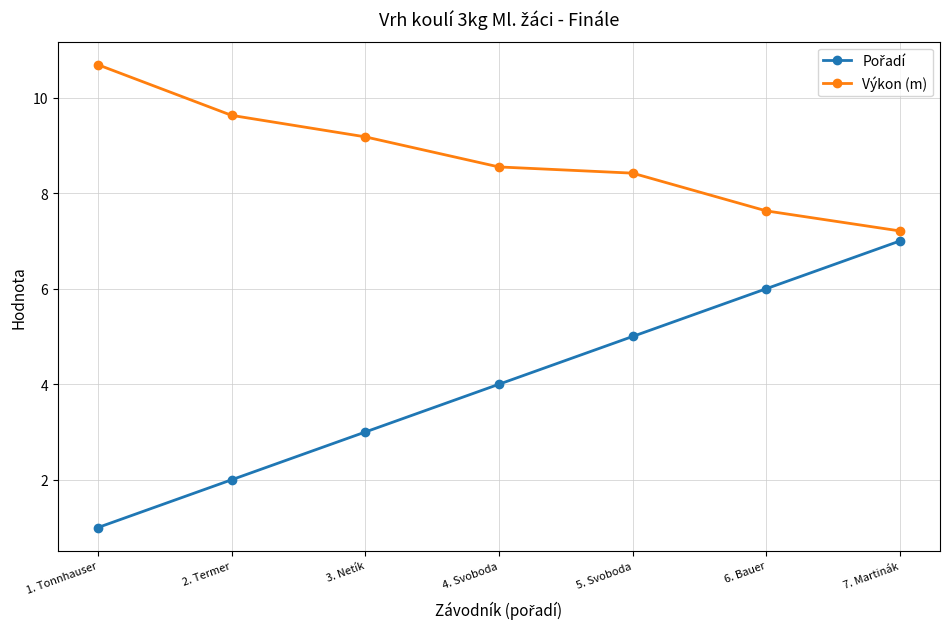

True or false: Výkon (m) has more than 0 interior local peaks.

False